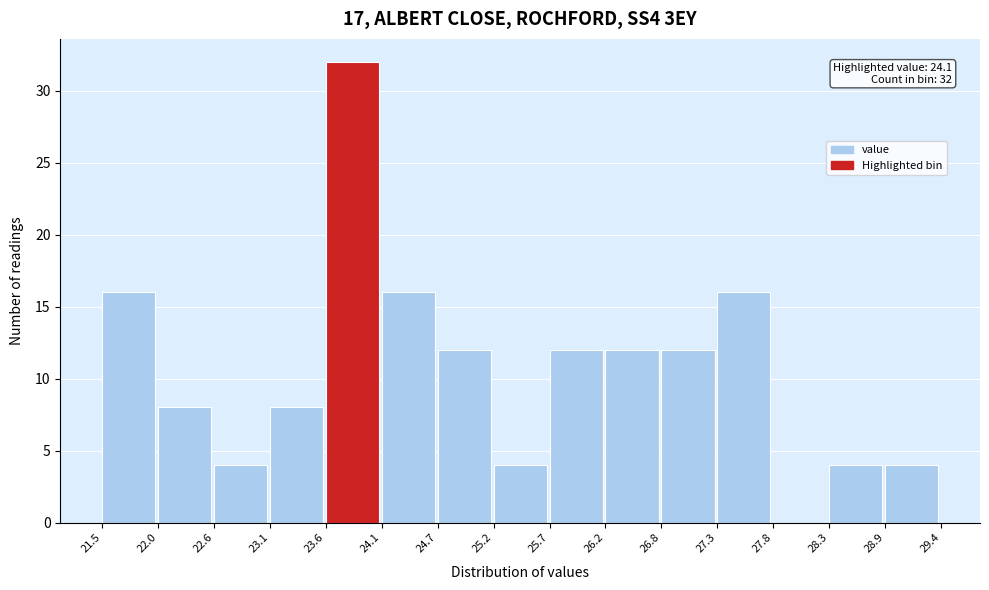

Over which range of the x-axis is the bar tallest?

23.6 to 24.1